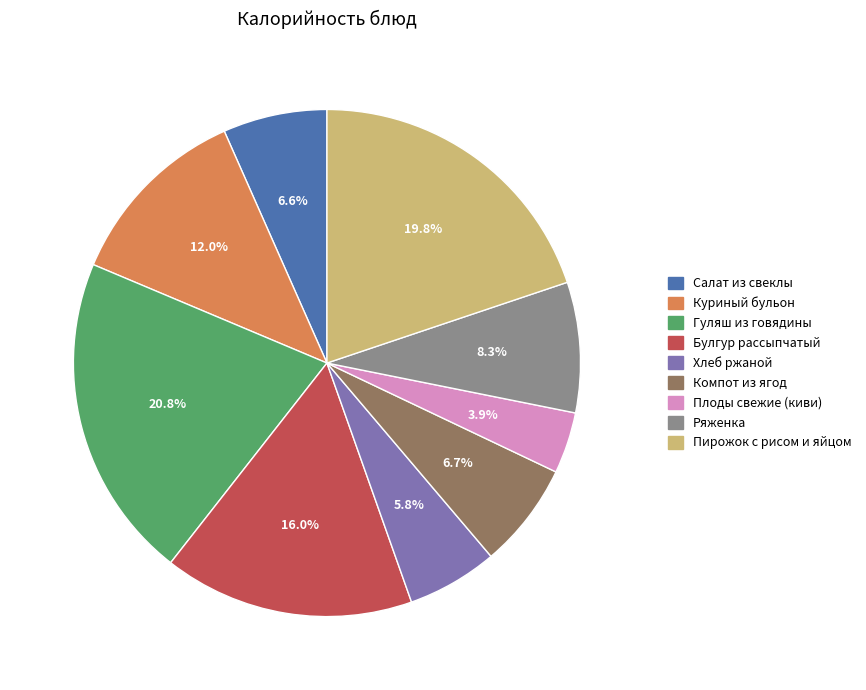

Is there any slice that represents more than half of the pie?

No